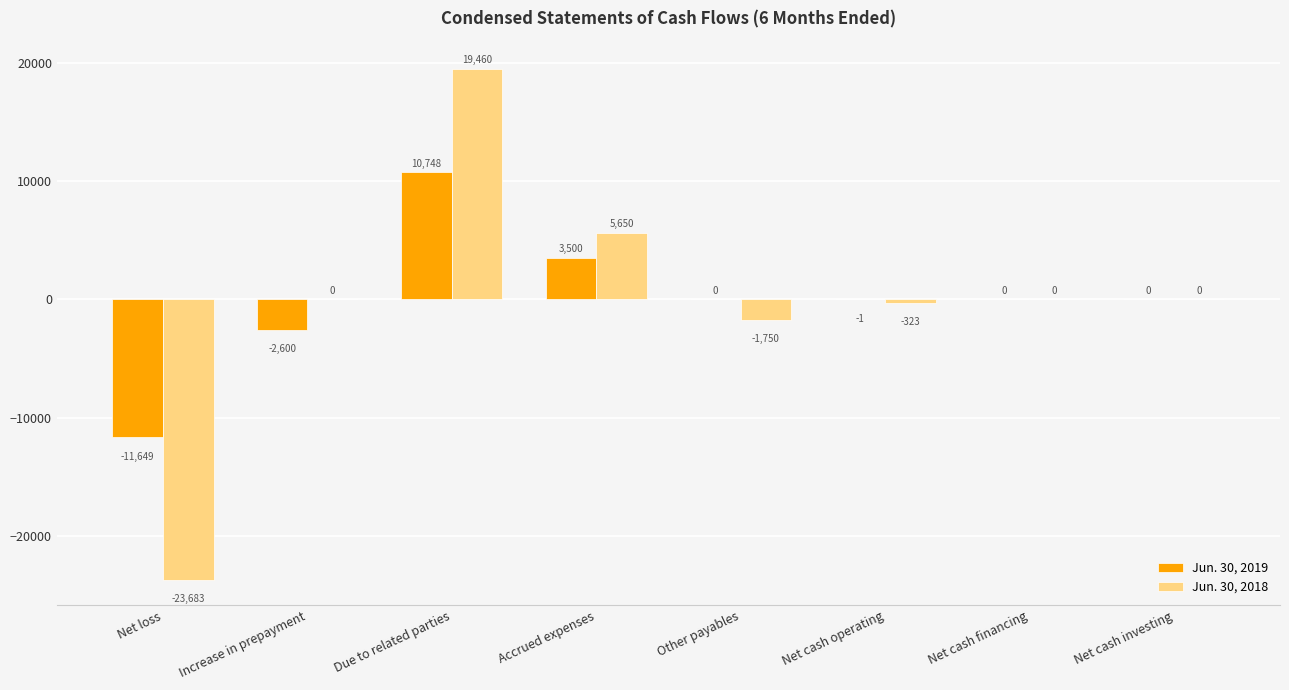

Is it true that Jun. 30, 2018 equals 19460 at Due to related parties?

True